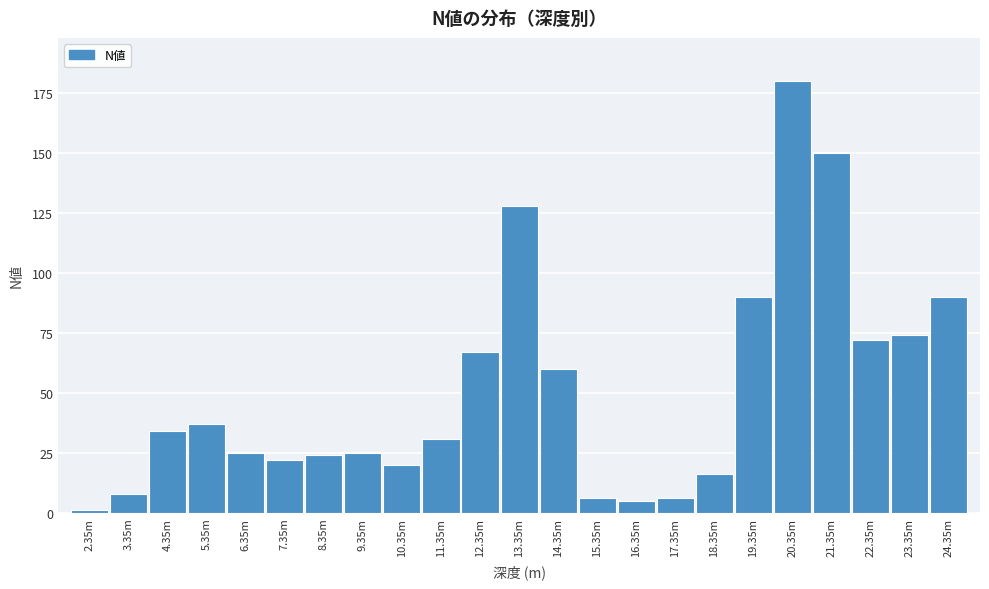

Reading left to right, what are all the values shown in this chart?

1	8	34	37	25	22	24	25	20	31	67	128	60	6	5	6	16	90	180	150	72	74	90